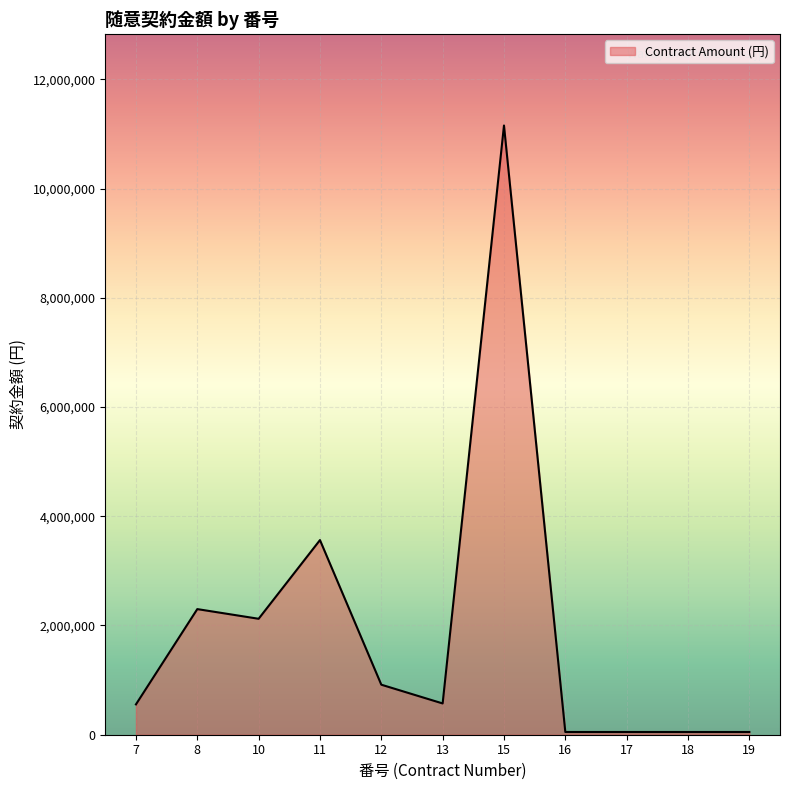

What is the maximum value shown in the chart?

11154999